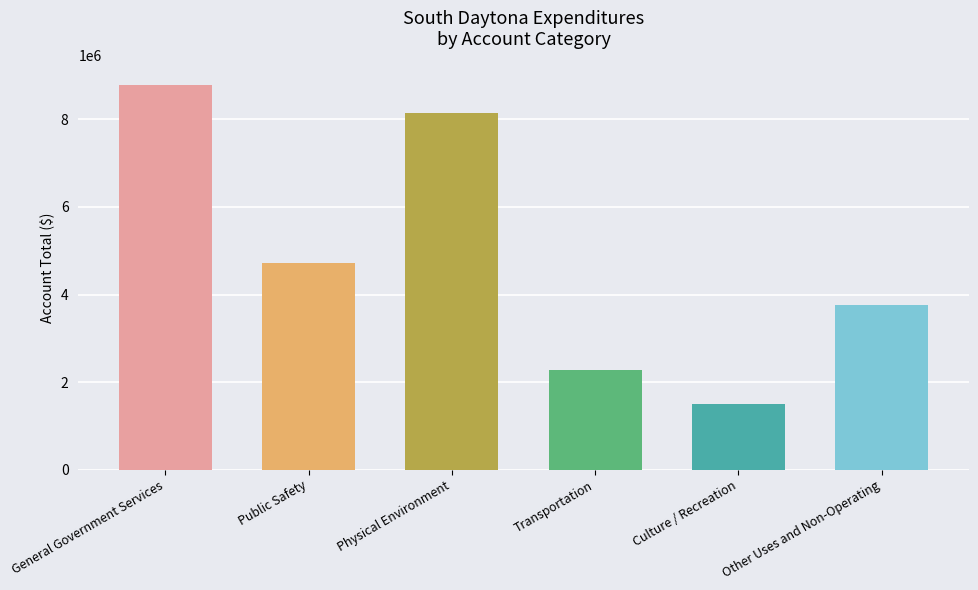

What is the difference between the maximum and minimum values?

7286389